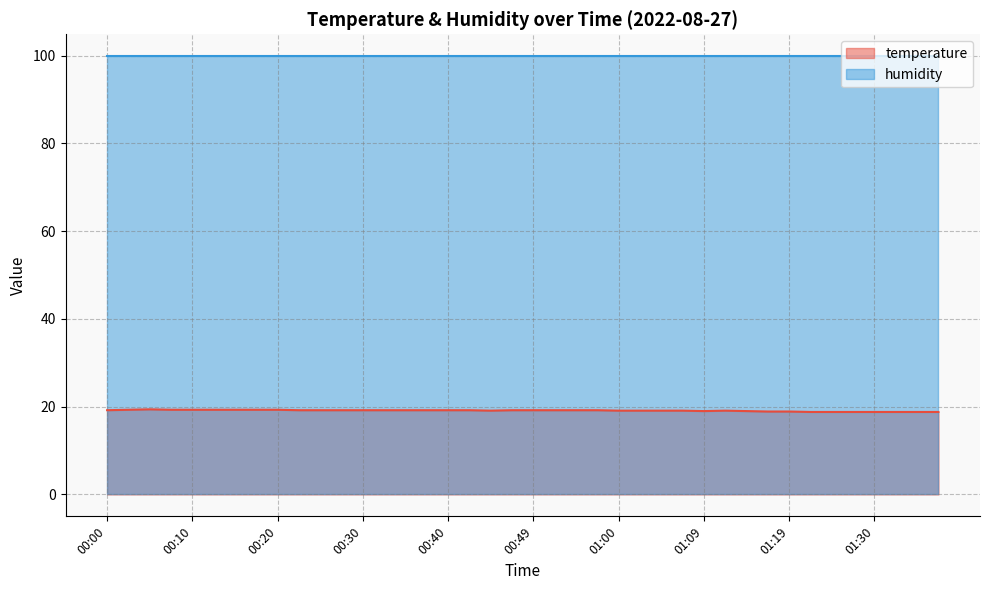

What is the difference between the second highest and second lowest values?

0.5